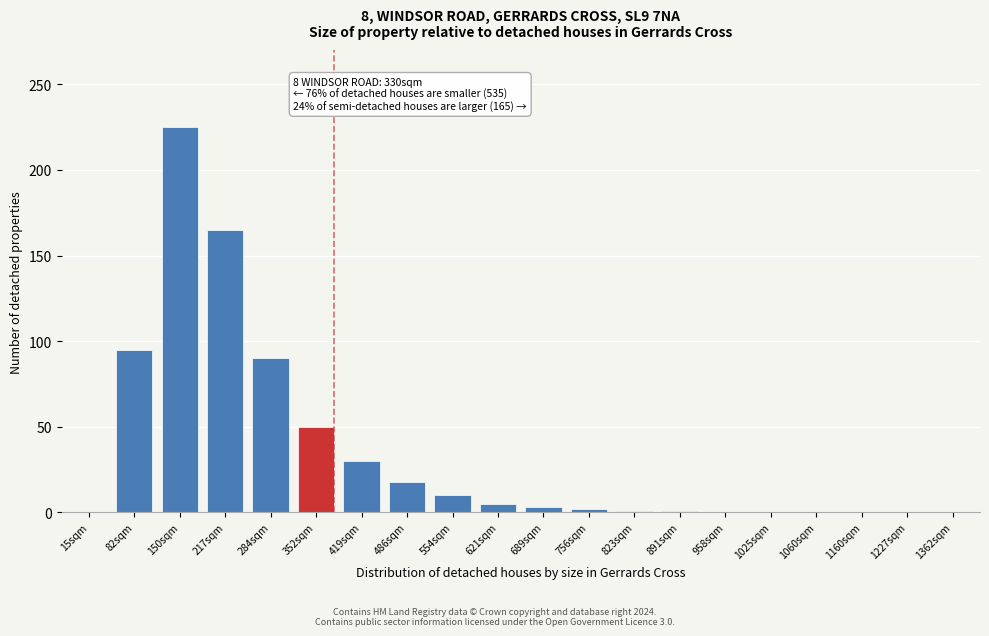

What is the sum of the values at 217sqm and 419sqm?

195